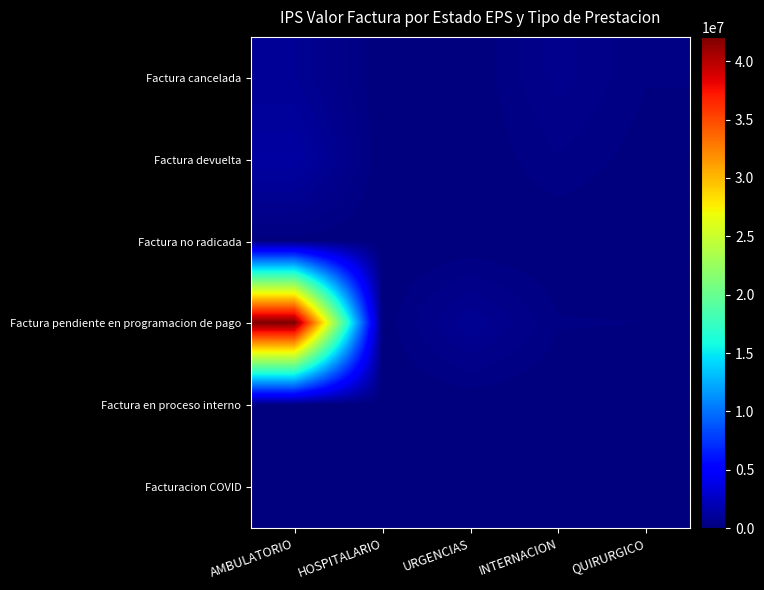

Reading left to right, extract all data points from this chart.

Factura cancelada: AMBULATORIO=826086	HOSPITALARIO=0	URGENCIAS=0	INTERNACION=569460	QUIRURGICO=179600
Factura devuelta: AMBULATORIO=1318657	HOSPITALARIO=0	URGENCIAS=0	INTERNACION=312000	QUIRURGICO=70657
Factura no radicada: AMBULATORIO=102101	HOSPITALARIO=0	URGENCIAS=0	INTERNACION=0	QUIRURGICO=0
Factura pendiente en programacion de pago: AMBULATORIO=42078436	HOSPITALARIO=51050	URGENCIAS=811567	INTERNACION=180036	QUIRURGICO=164678
Factura en proceso interno: AMBULATORIO=0	HOSPITALARIO=0	URGENCIAS=0	INTERNACION=0	QUIRURGICO=0
Facturacion COVID: AMBULATORIO=0	HOSPITALARIO=0	URGENCIAS=0	INTERNACION=0	QUIRURGICO=0